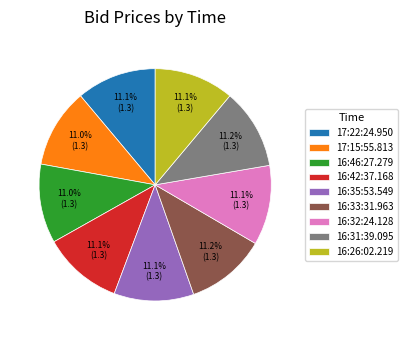

Approximately how many times larger is the value at 16:35:53.549 compared to 16:26:02.219?

1.0